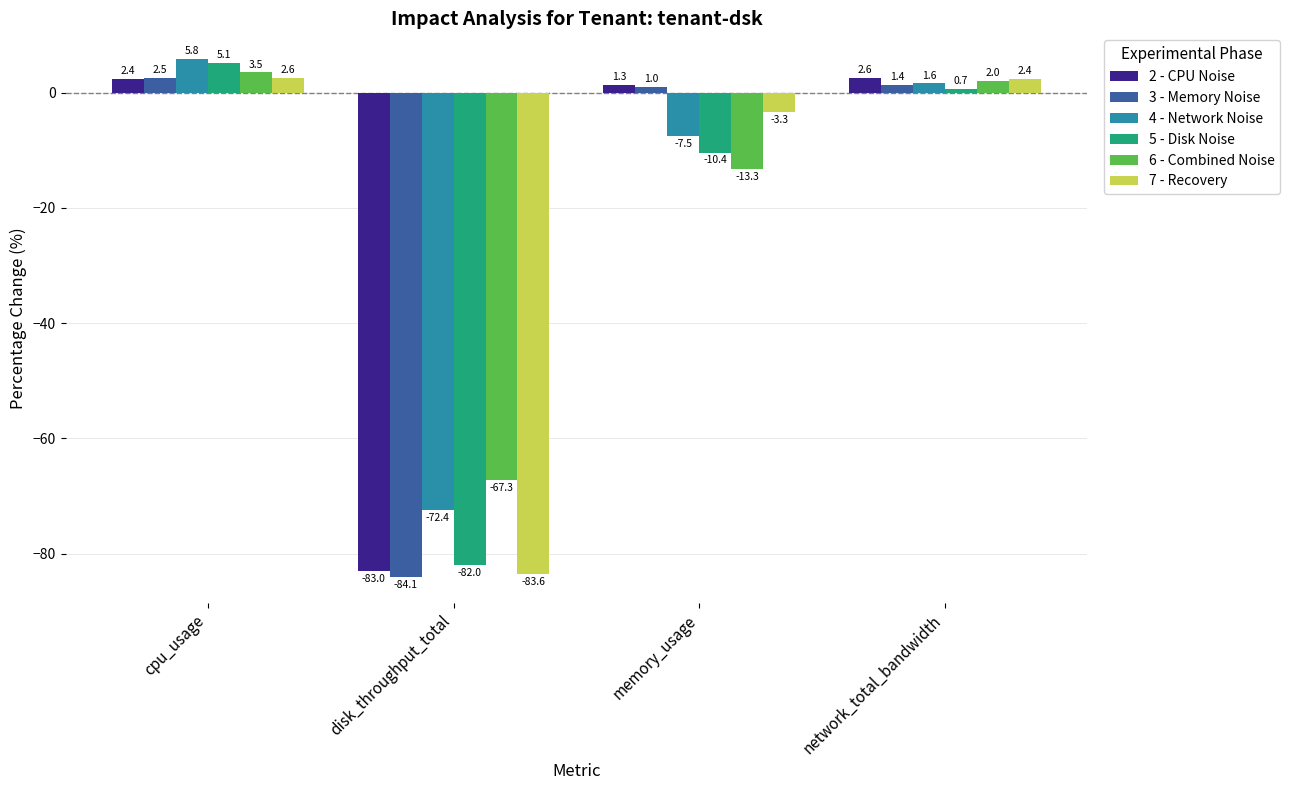

What value does the 4 - Network Noise series have at memory_usage?

-7.5